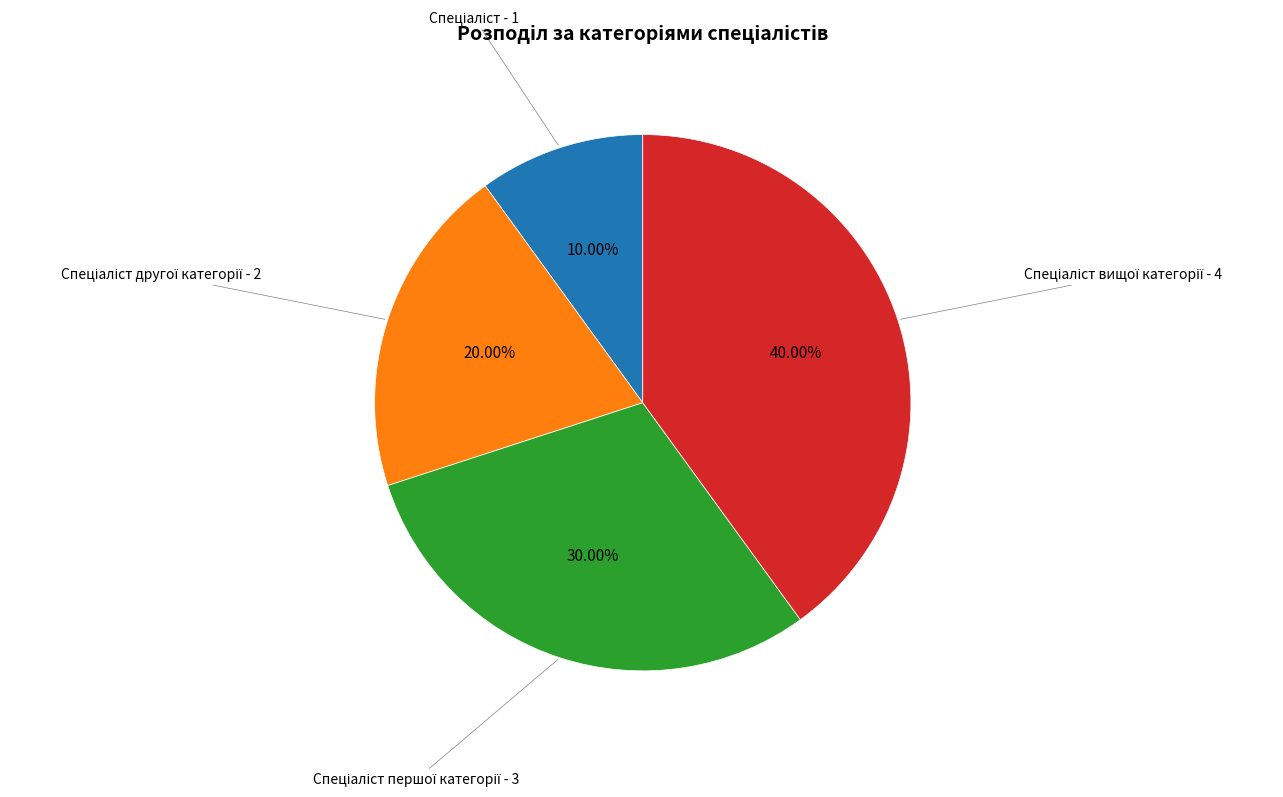

Does any single category account for the majority?

No